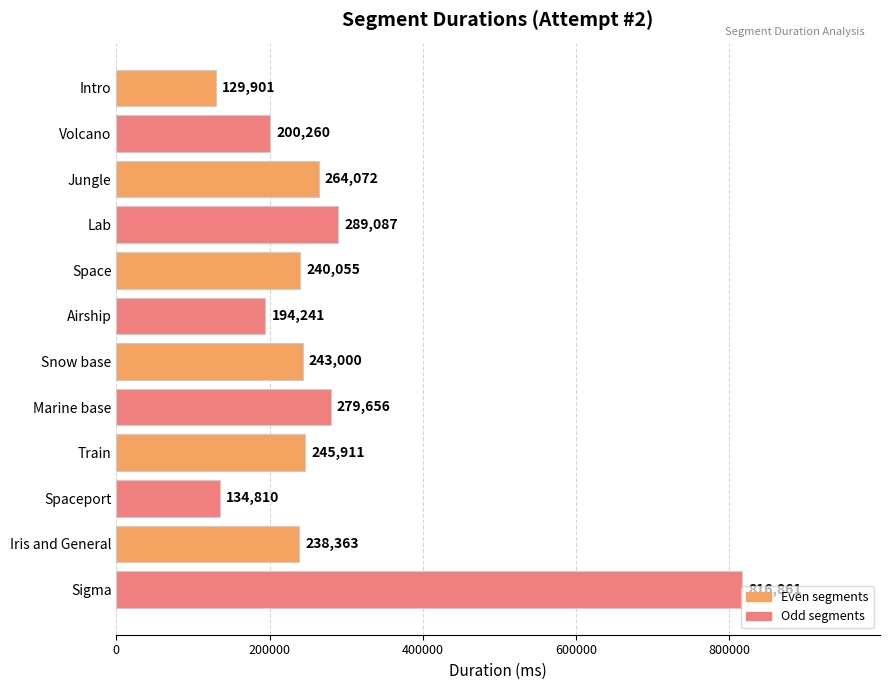

What value does the data have at Jungle?

264072